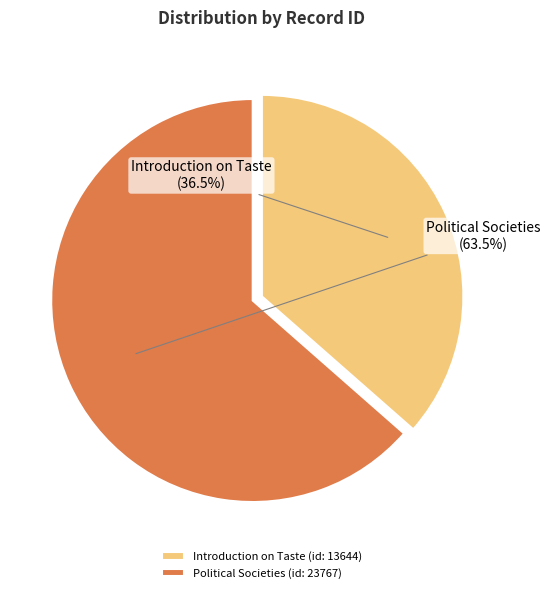

Rank the categories by value from lowest to highest.

Introduction on Taste (id: 13644), Political Societies (id: 23767)